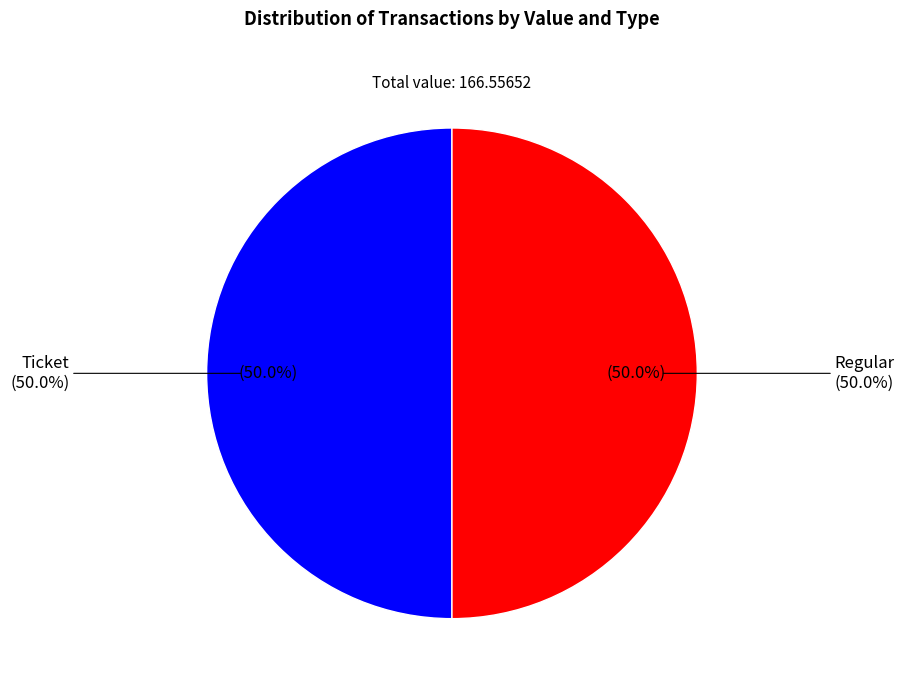

Which slice is the smallest?

tx_type: Ticket (io_index=0)